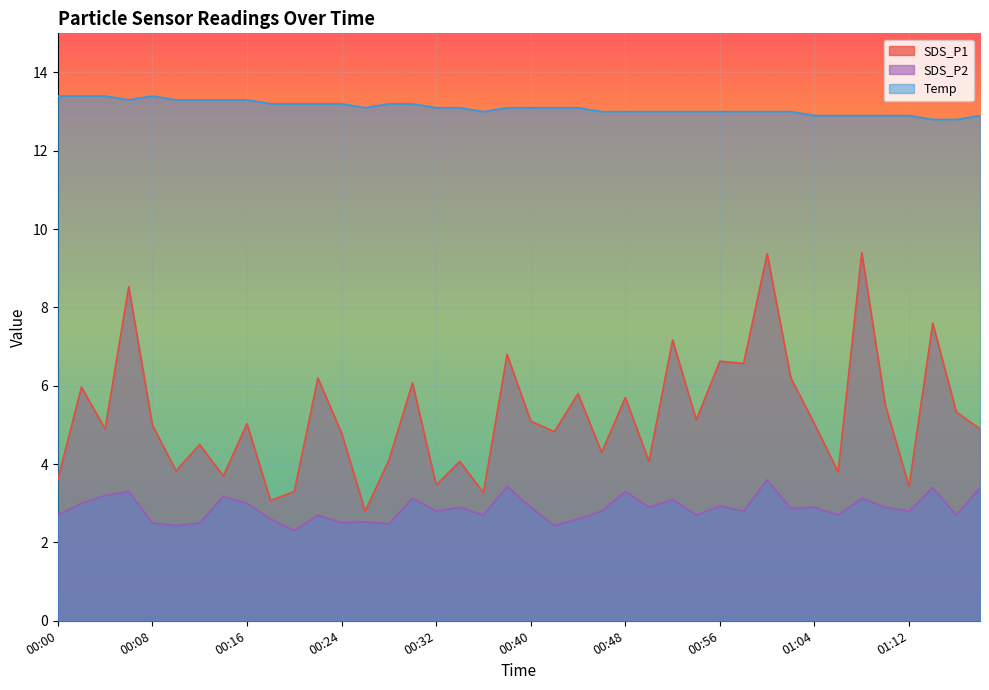

Rank the series by their average value, from lowest to highest.

SDS_P2, SDS_P1, Temp